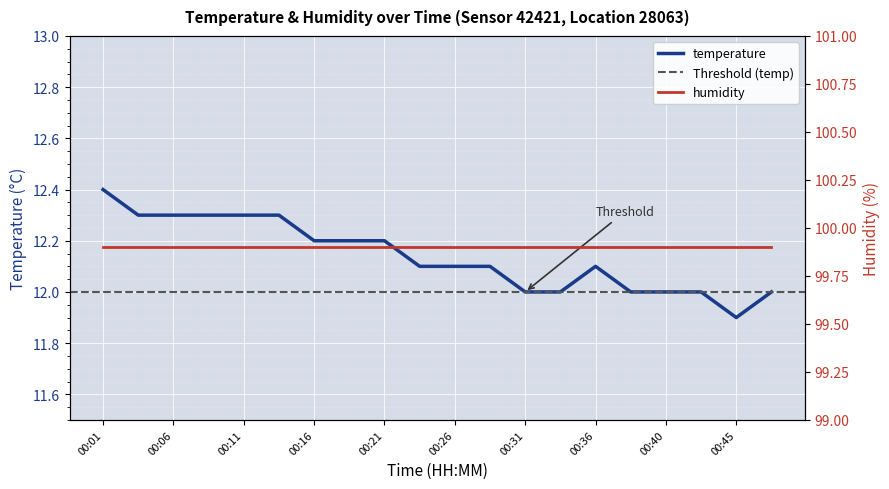

Rank the categories by value from lowest to highest.

00:45, 00:31, 00:33, 00:38, 00:40, 00:43, 00:48, 00:23, 00:26, 00:28, 00:36, 00:16, 00:18, 00:21, 00:03, 00:06, 00:08, 00:11, 00:13, 00:01